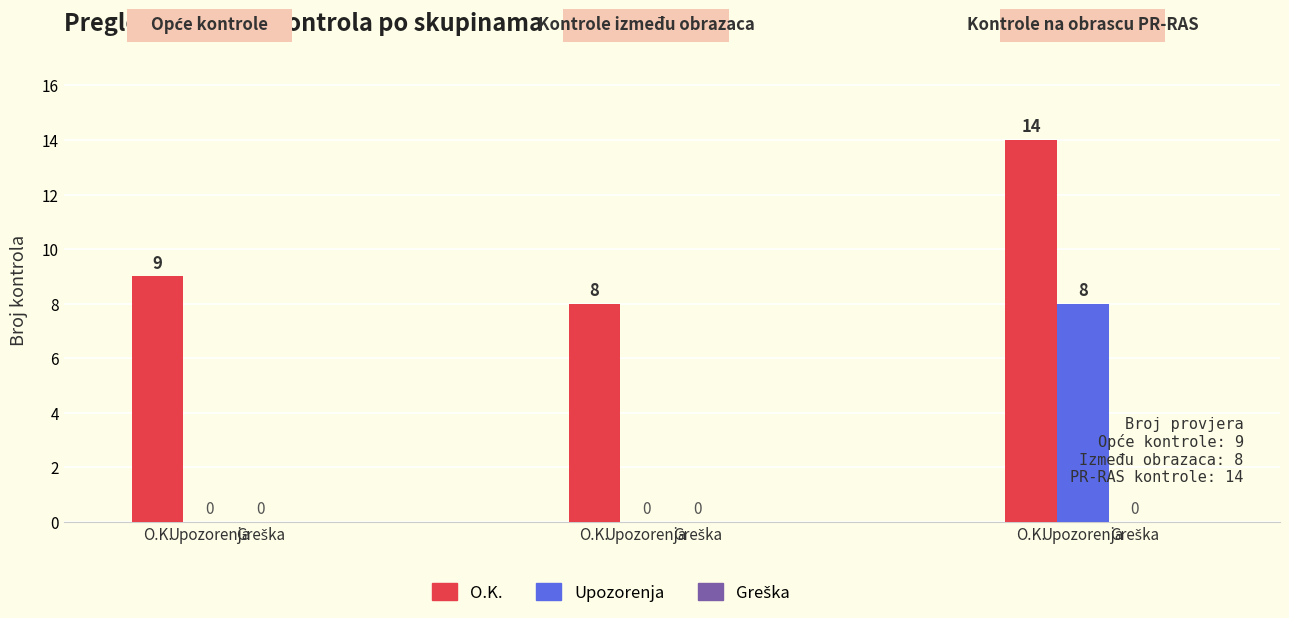

The value of O.K. at 0 is 9. True or false?

True